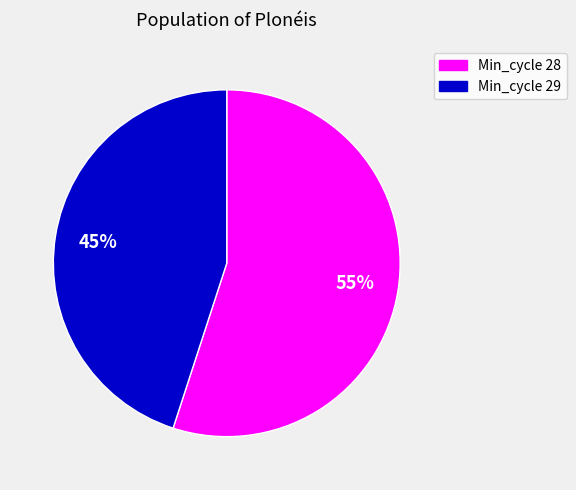

To the nearest percent, what is the difference between the largest and smallest slice percentages?

10%